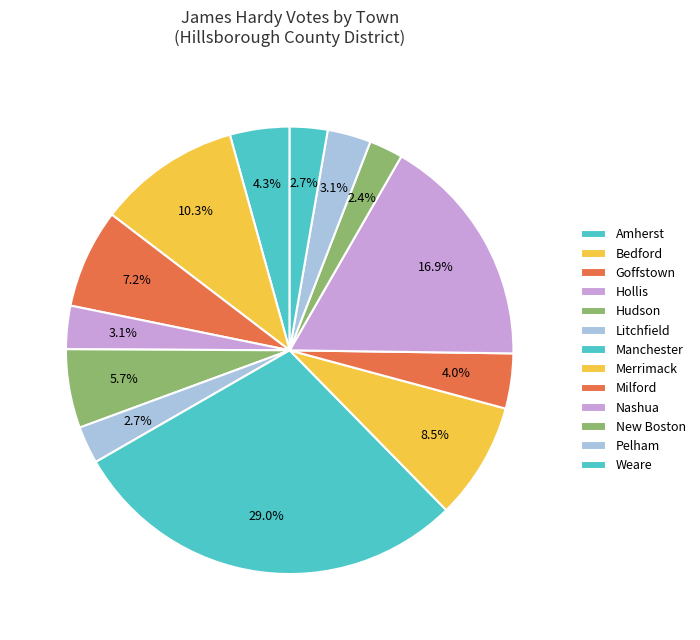

What percentage is NOT represented by Litchfield?

97.3%